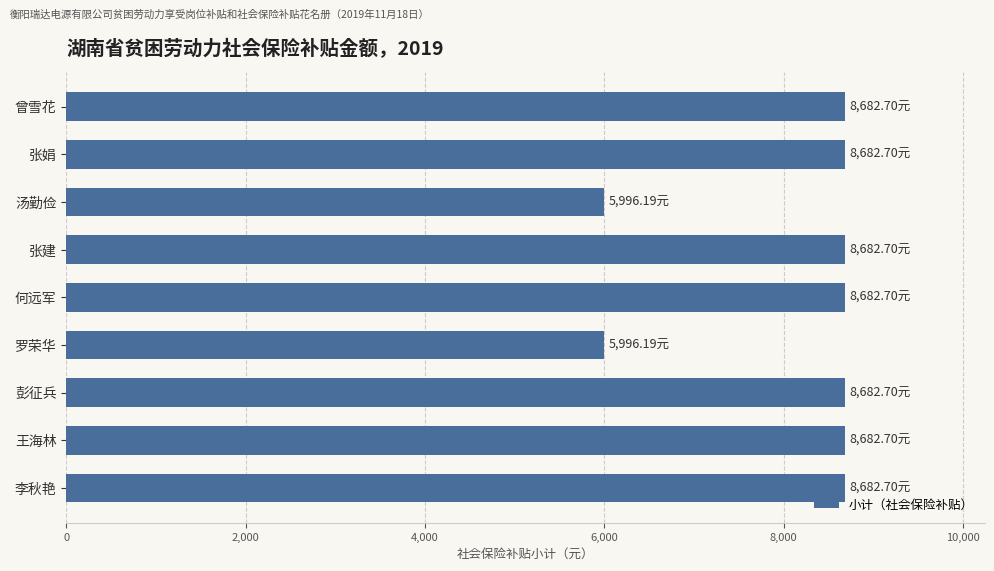

What is the average value?

8085.7